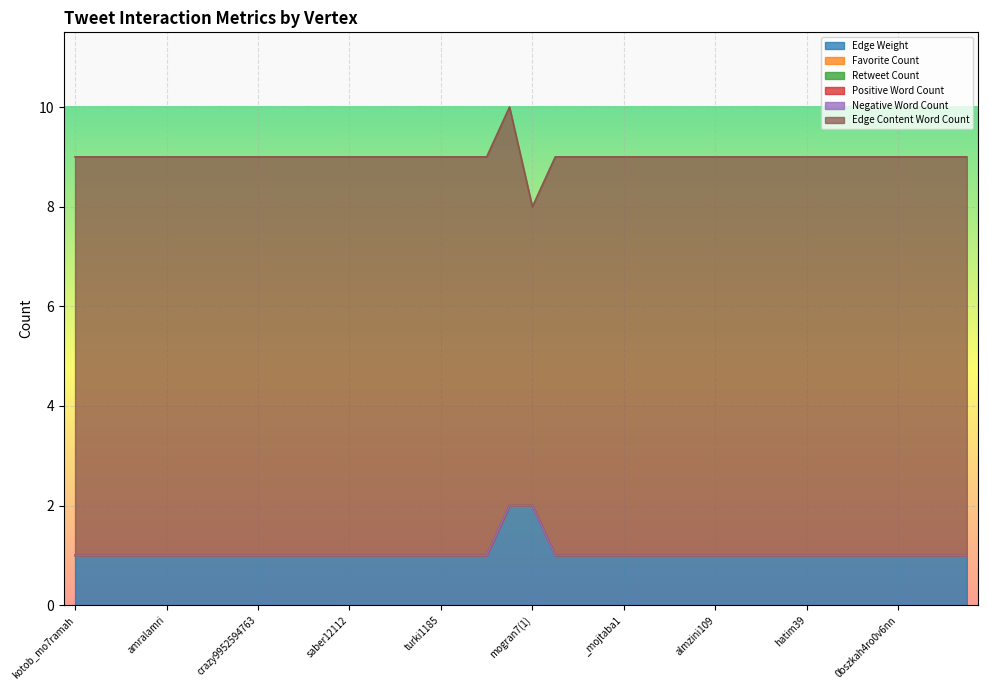

What is the total value across all series at almzini109?

9